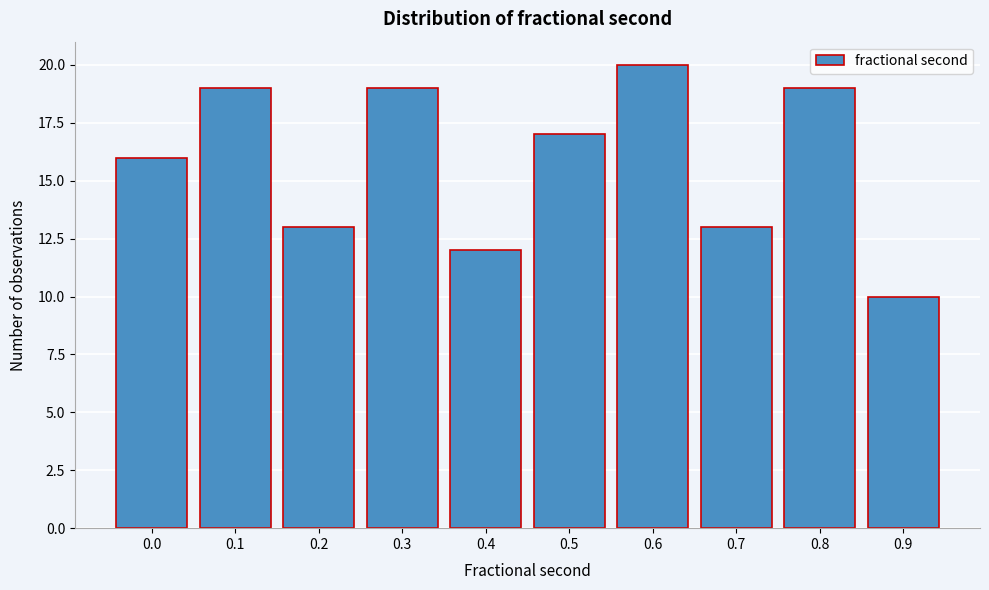

Reading right to left, what are all the values shown in this chart?

0.9=10	0.8=19	0.7=13	0.6=20	0.5=17	0.4=12	0.3=19	0.2=13	0.1=19	0.0=16